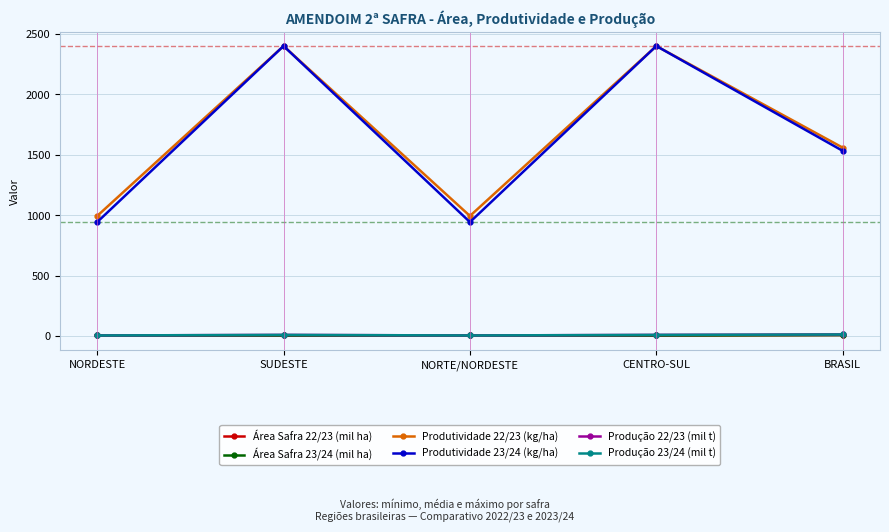

What is the label of the 1st point from the right?

BRASIL